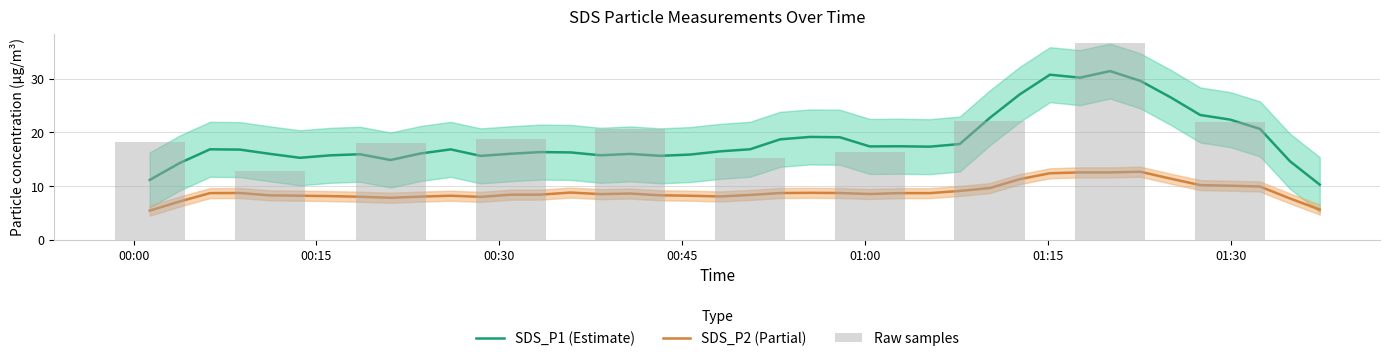

What is the value of the SDS_P2 bar at the 5th from the left?

7.8